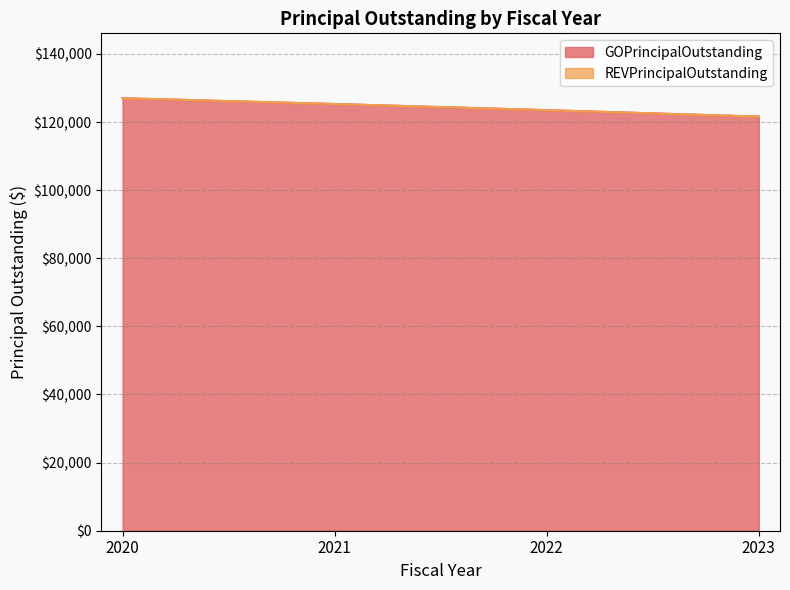

List the labels in order of value, largest first.

2020, 2021, 2022, 2023